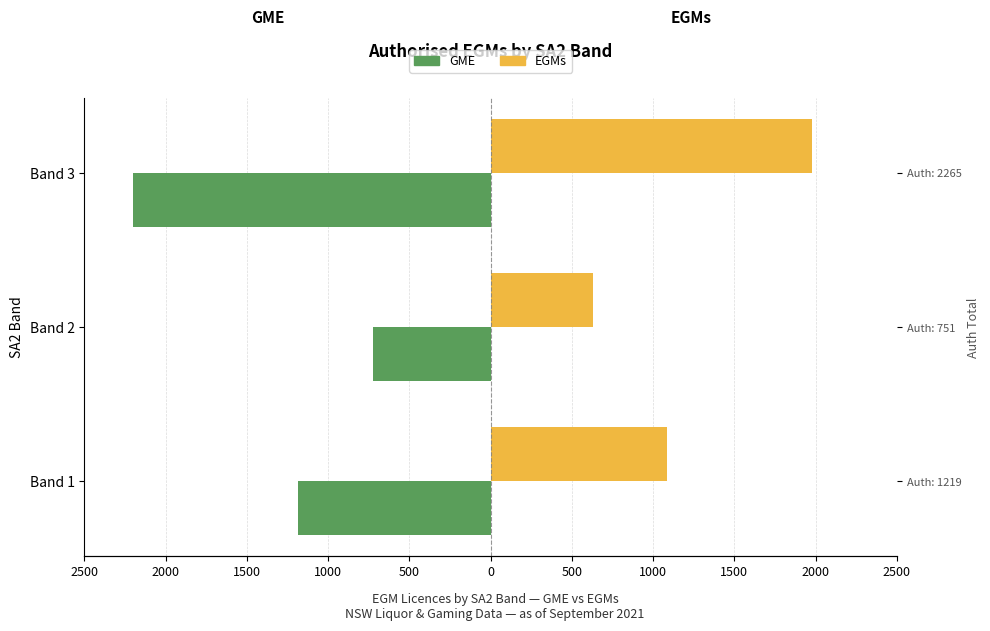

Which series has the largest range (max minus min)?

GME